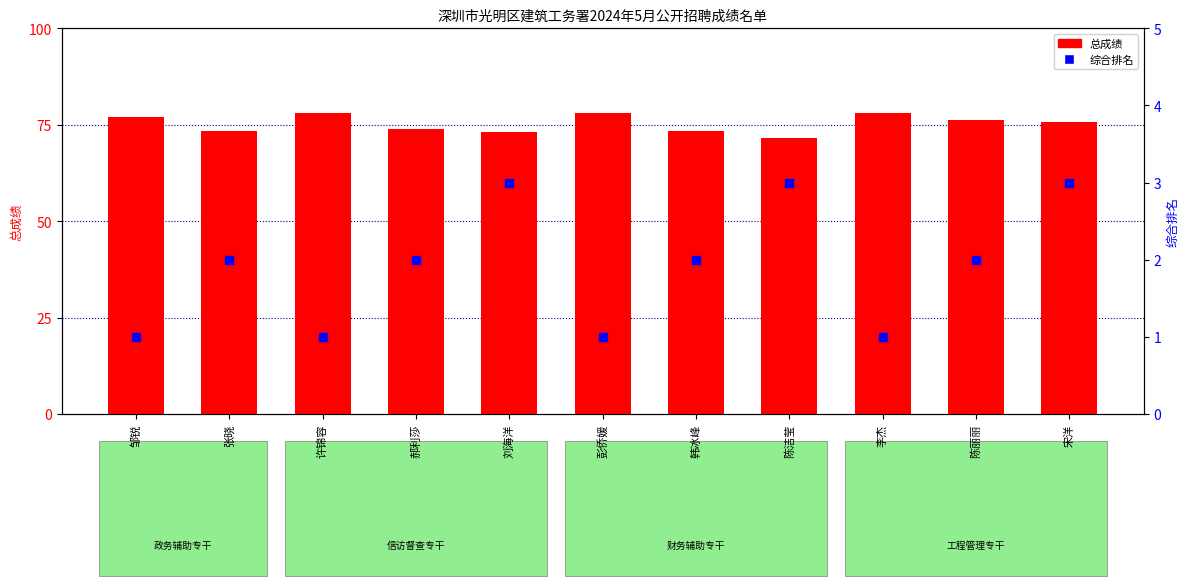

At how many categories does at least one series exceed 65?

11